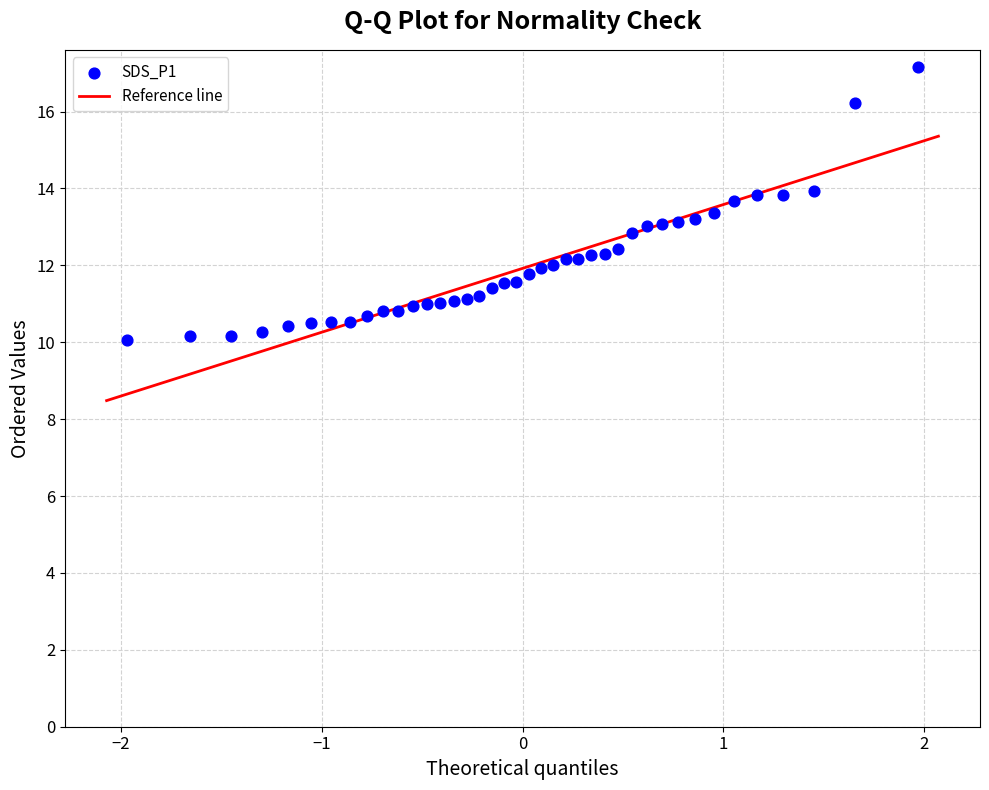

What is the range of Y values (max minus min)?

7.1